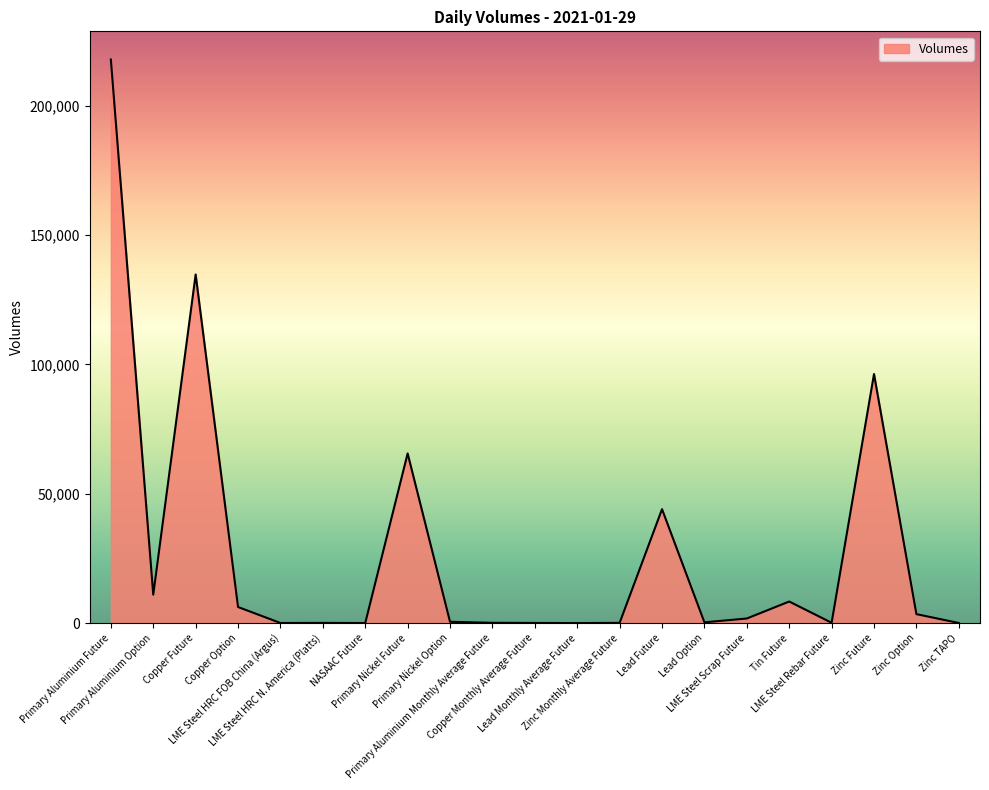

What is the difference between the maximum and minimum values?

217818